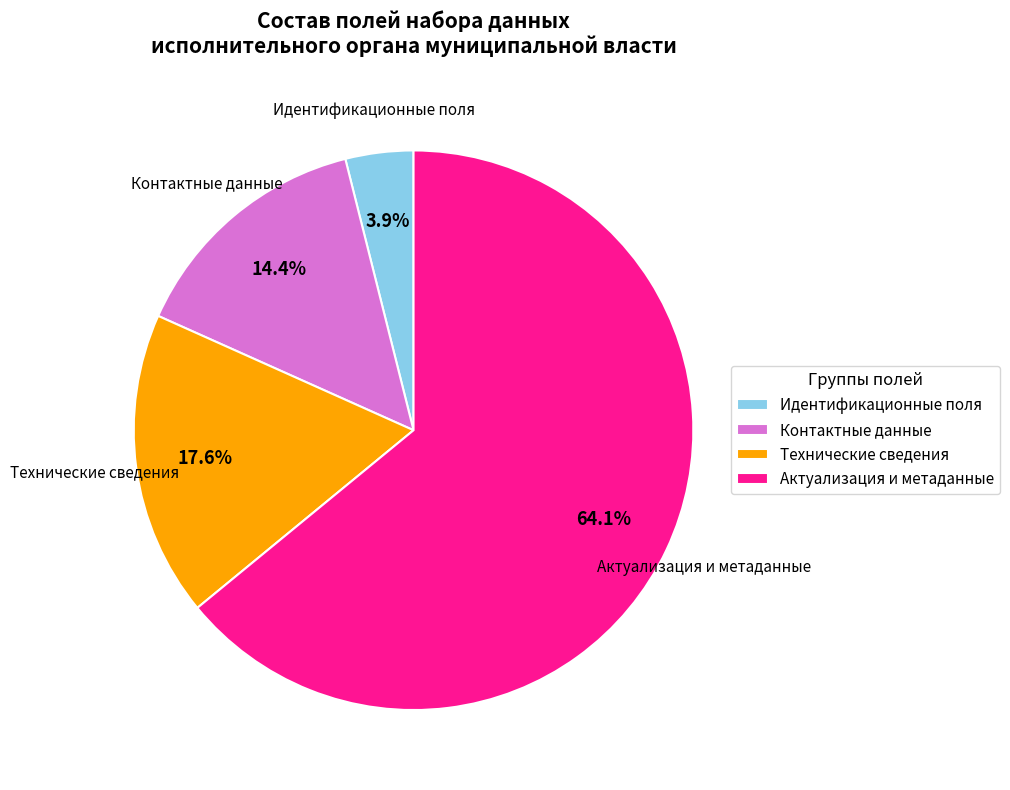

Which has a higher value, Идентификационные поля or Контактные данные?

Контактные данные